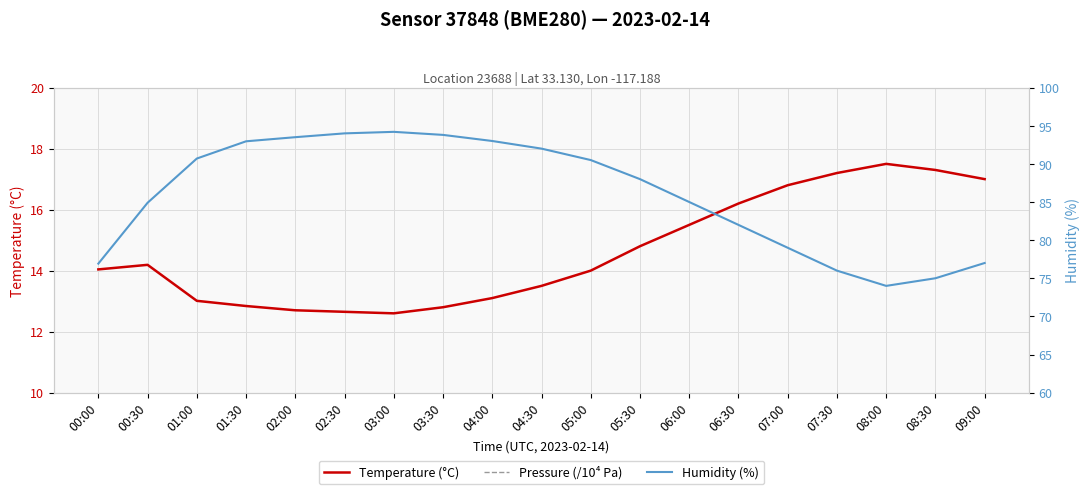

Does the chart have visible grid lines?

Yes